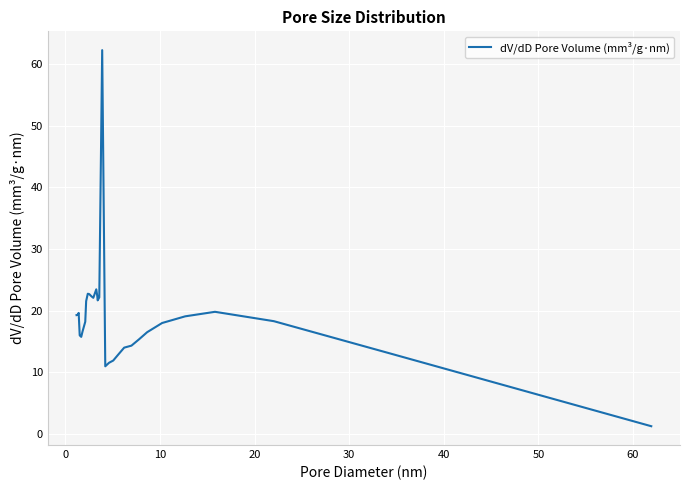

What is the difference between the maximum and minimum values?

61.0